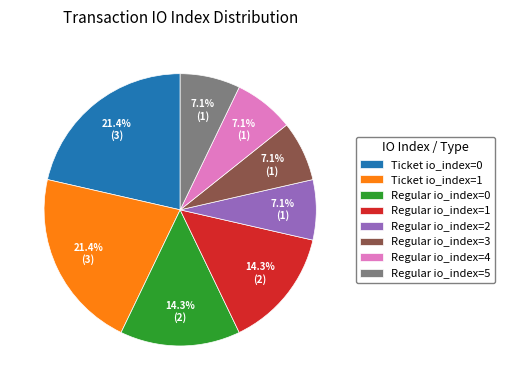

Combined, what portion of the pie is Regular io_index=4 and Ticket io_index=0?

28.6%